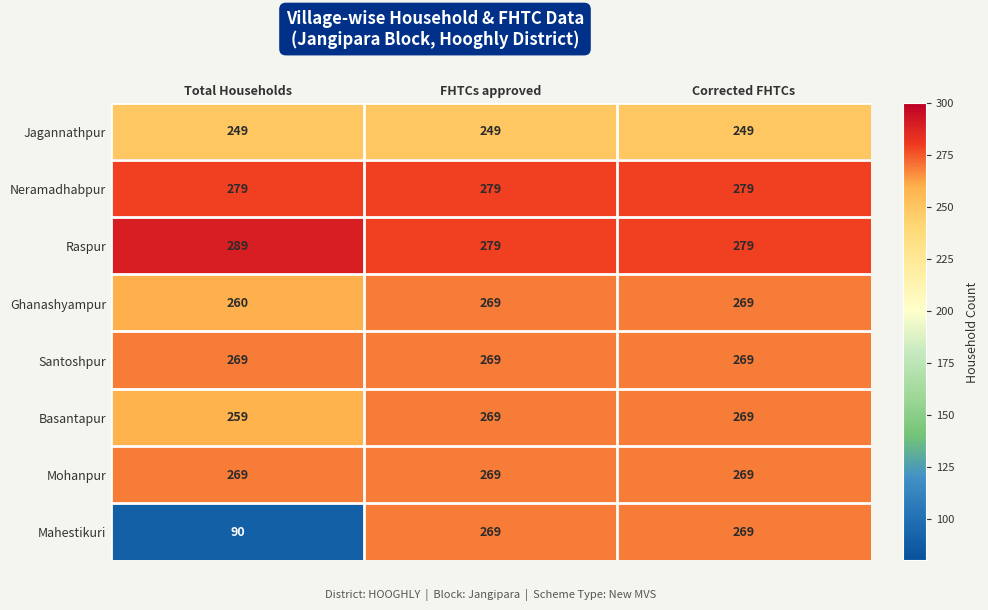

How many categories are shown in the chart?

3